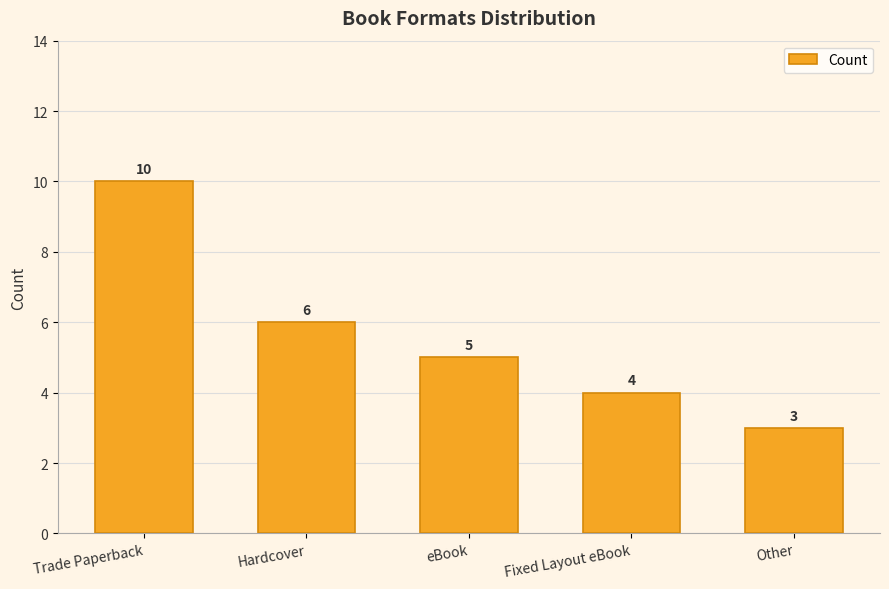

What is the label of the 2nd bar from the right?

Fixed Layout eBook